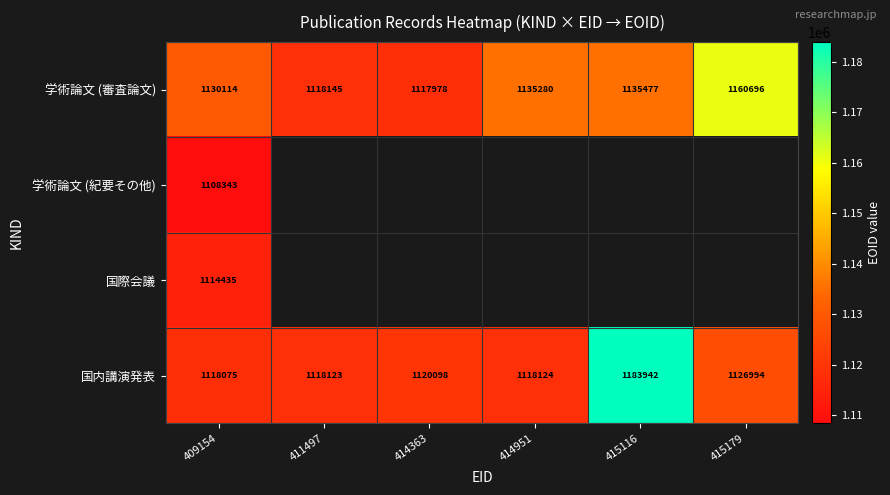

Between 411497 and 409154, which is larger?

409154